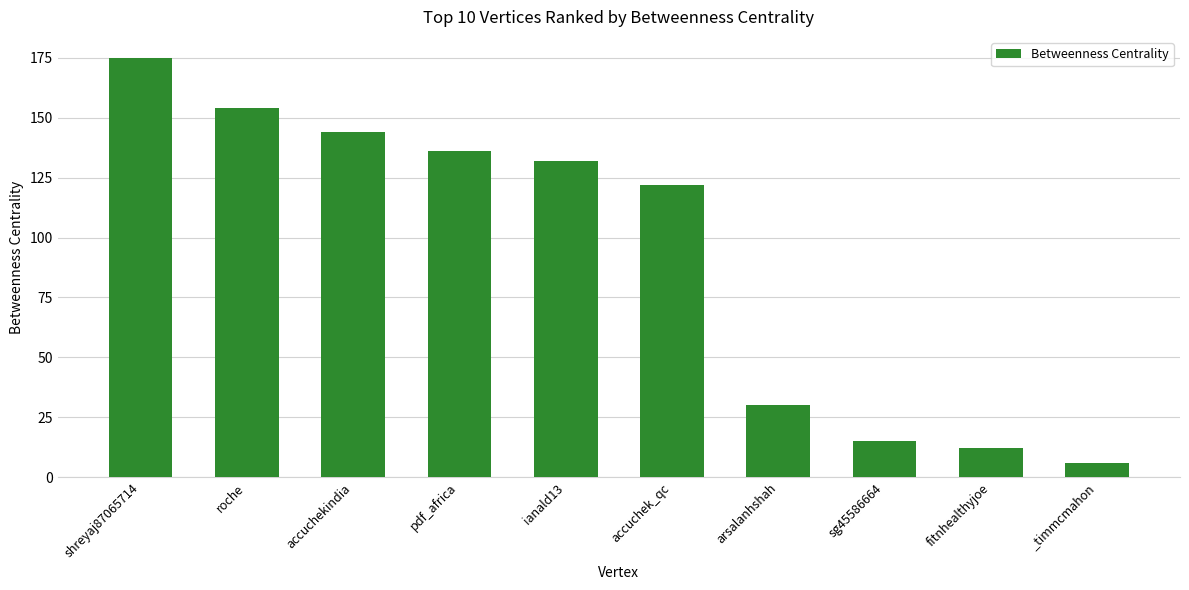

True or false: the data shows 4 at fitnhealthyjoe.

False